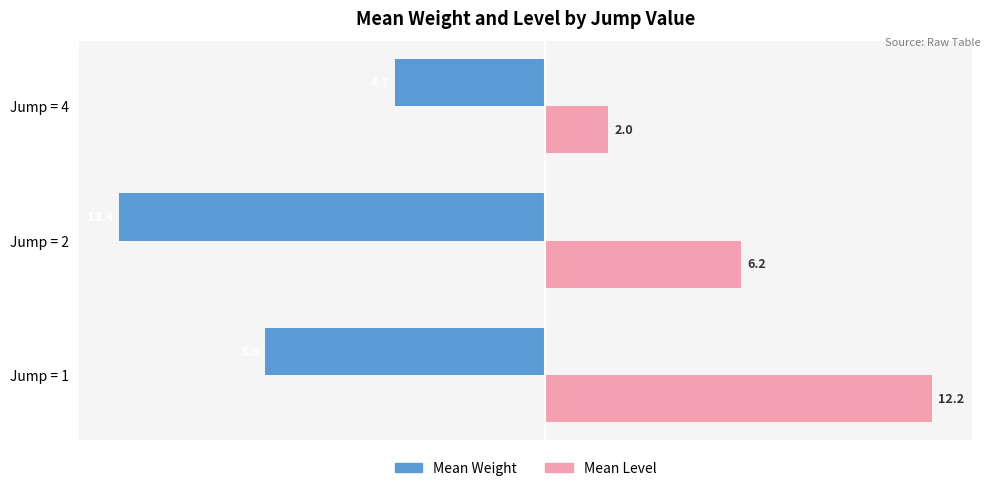

Rank the series by their average value, from lowest to highest.

Mean Weight, Mean Level